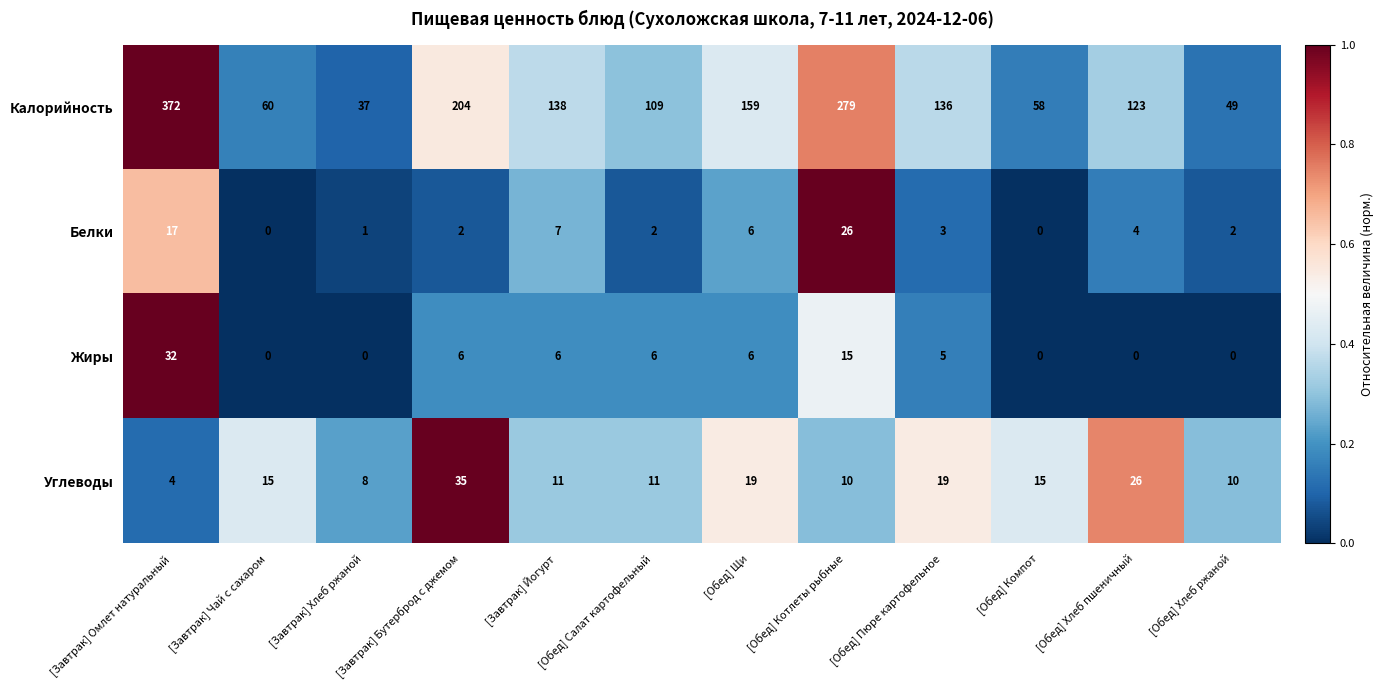

Between [Обед] Компот and [Обед] Хлеб пшеничный, which series saw the biggest shift?

Калорийность